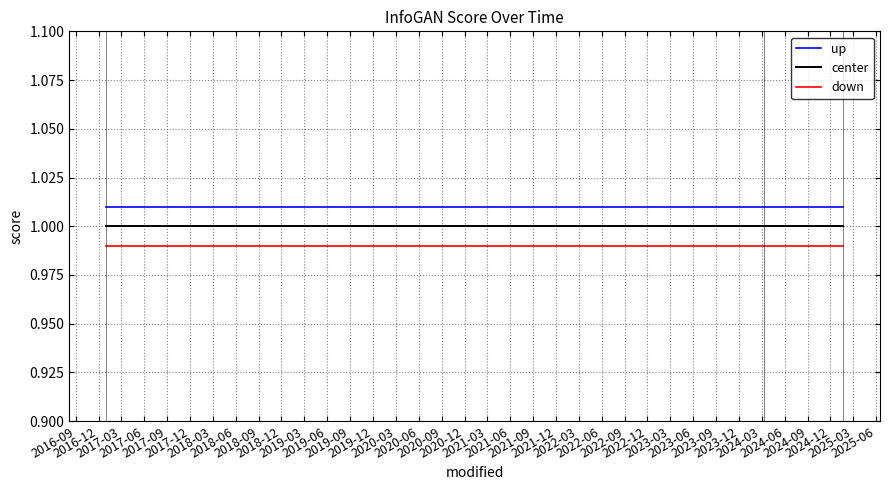

Rank the series by their average value, from lowest to highest.

down, center, up